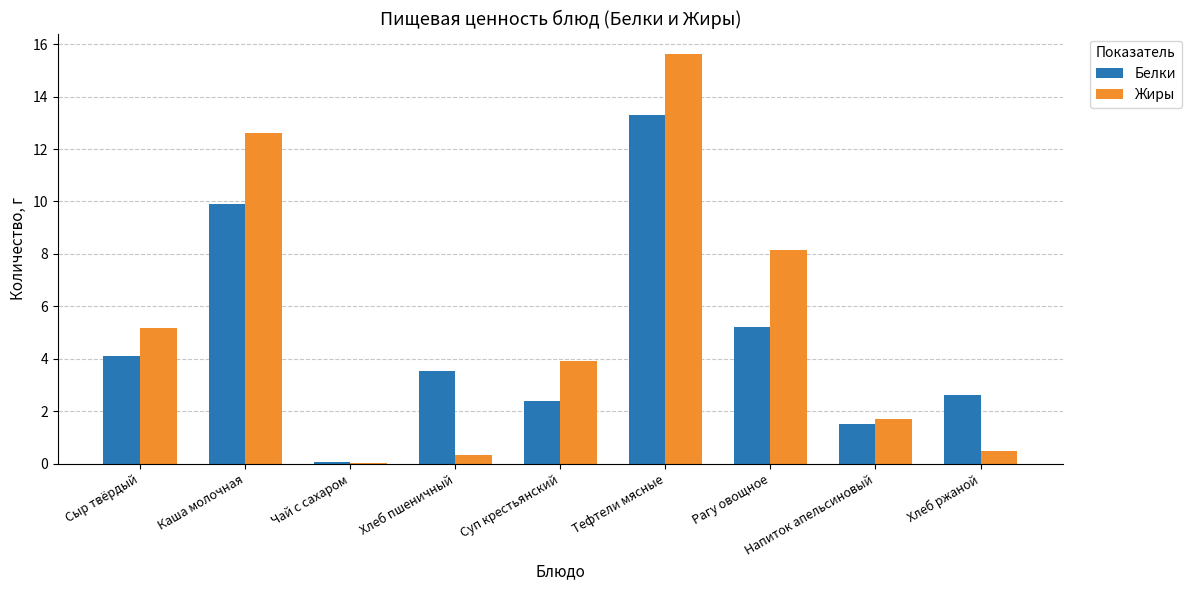

What is the total value across all series at Тефтели мясные?

28.9